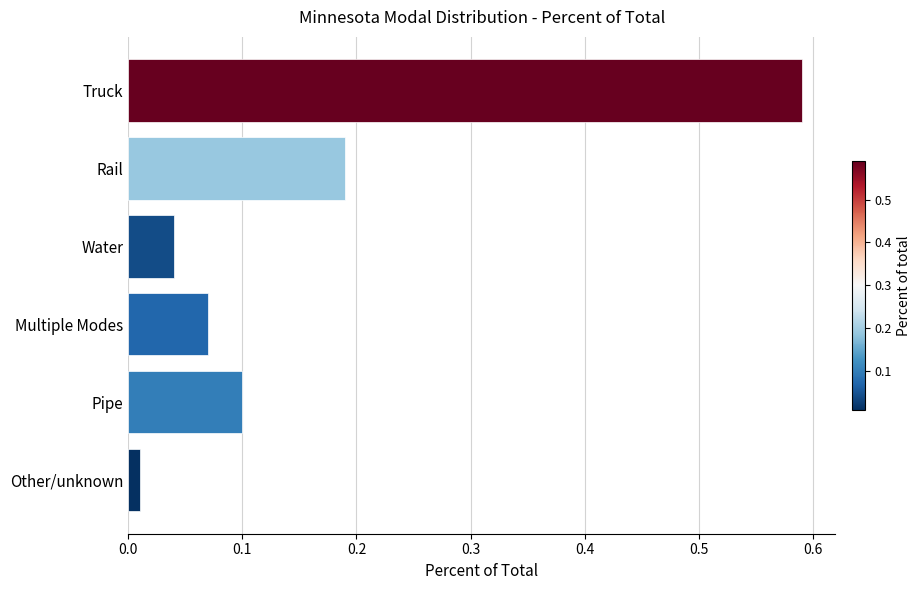

How many categories are shown in the chart?

6